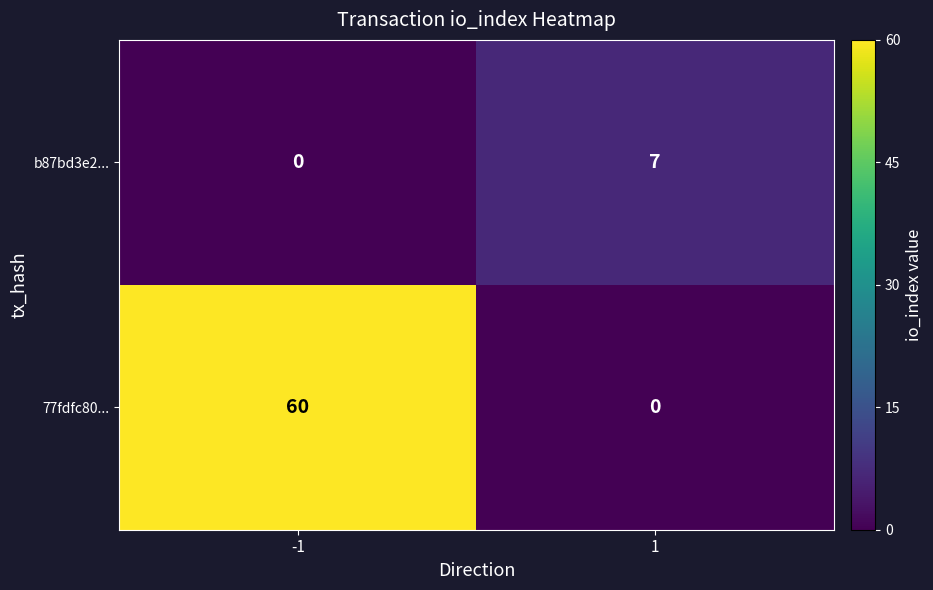

What is the highest value of the b87bd3e2... series?

7